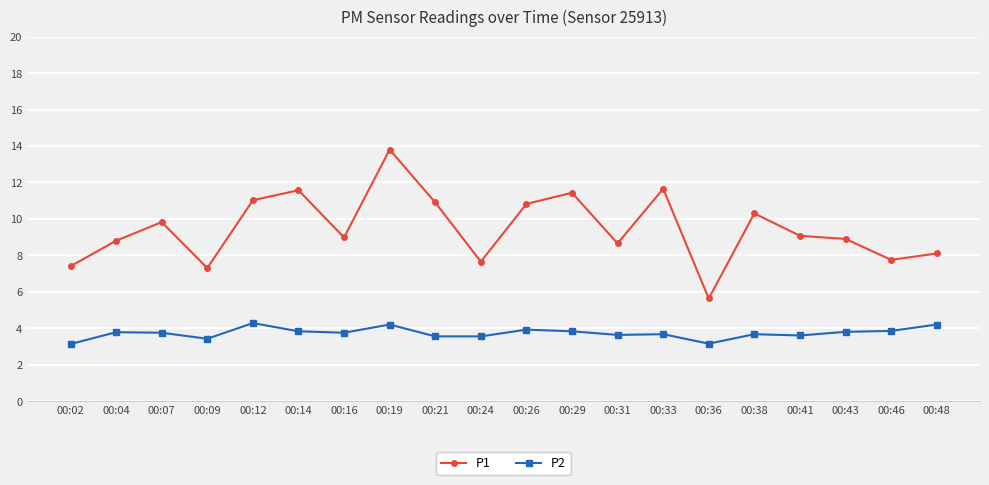

True or false: P1 and P2 intersect in this chart.

False